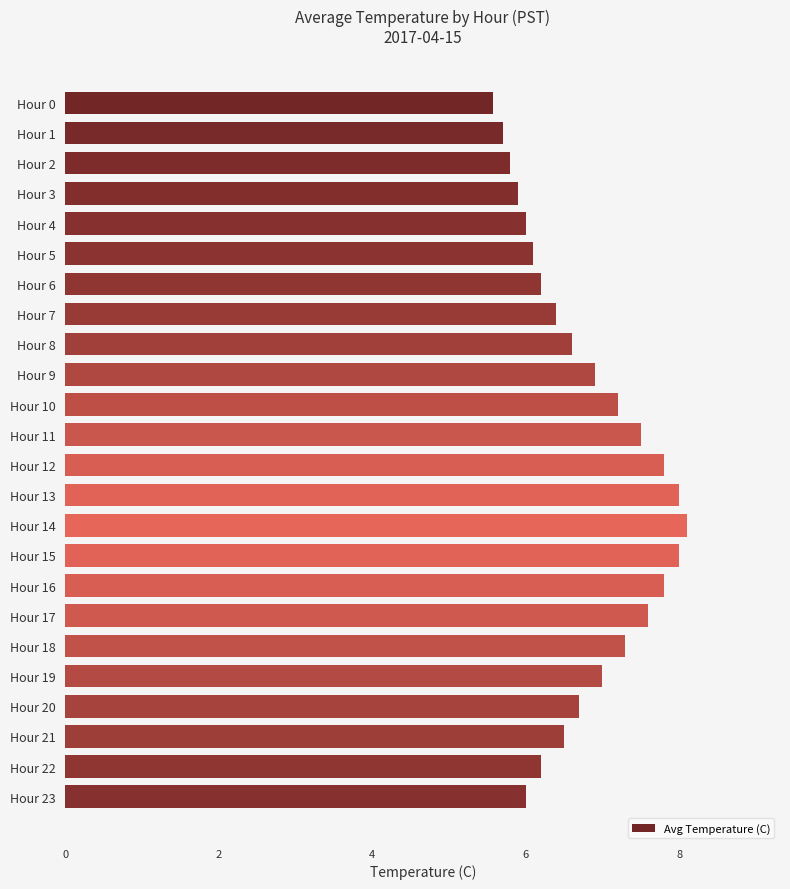

What value does the data have at Hour 0?

5.6